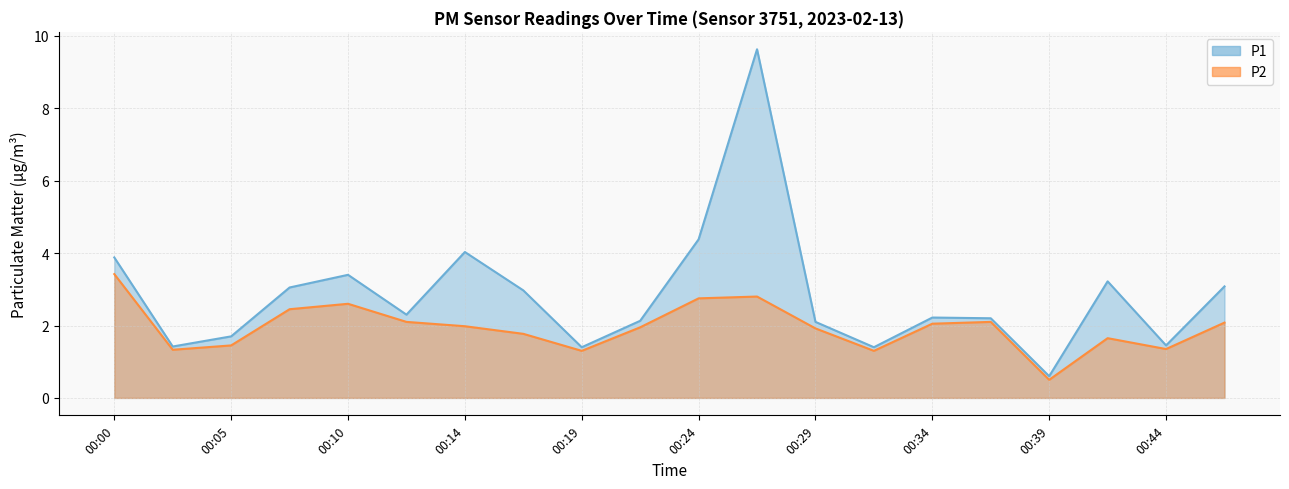

What is the maximum value shown in the chart?

9.6